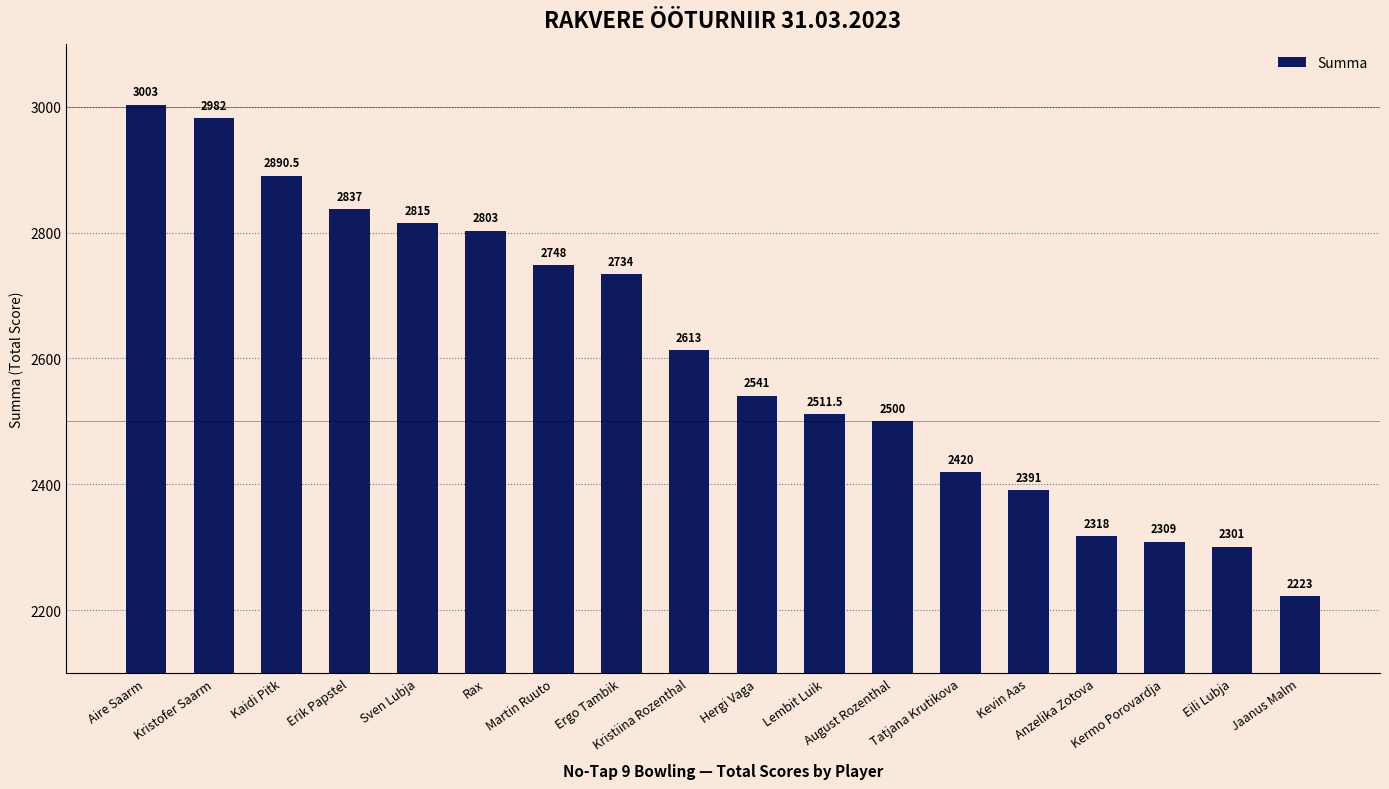

What is the change in value from Rax to Lembit Luik?

-291.5